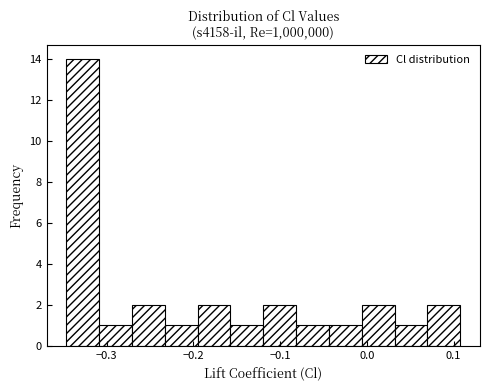

Around what value on the x-axis is the tallest bar? Give the approximate position of its centre, as read against the axis.

-0.33